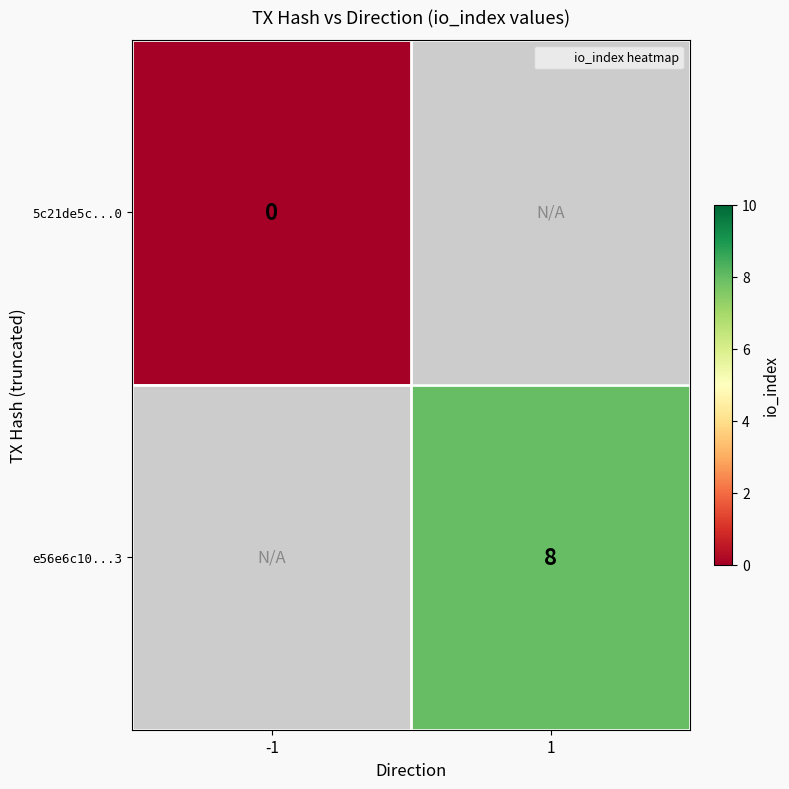

Which series has the widest spread of values?

5c21de5c...0